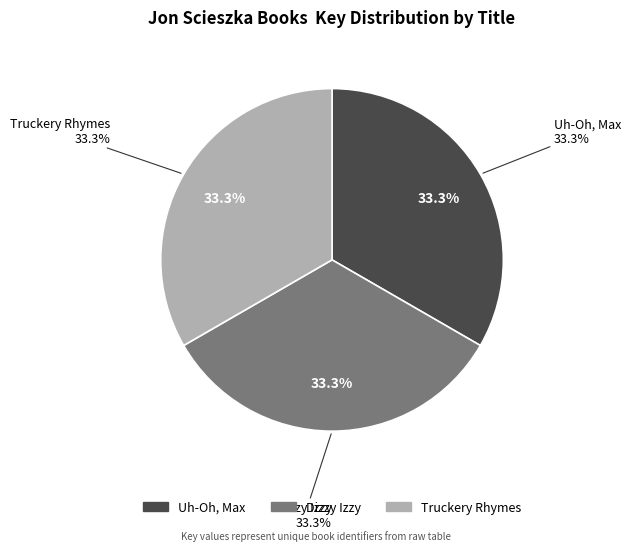

Does Truckery Rhymes represent more than half of the total?

No